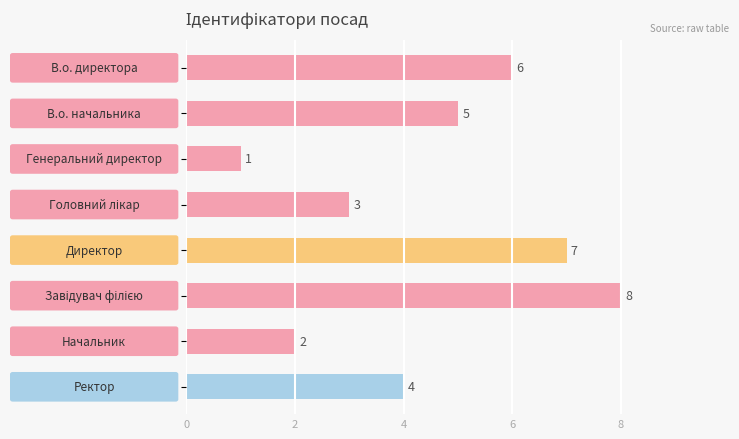

What is the difference between the second highest and minimum values?

6